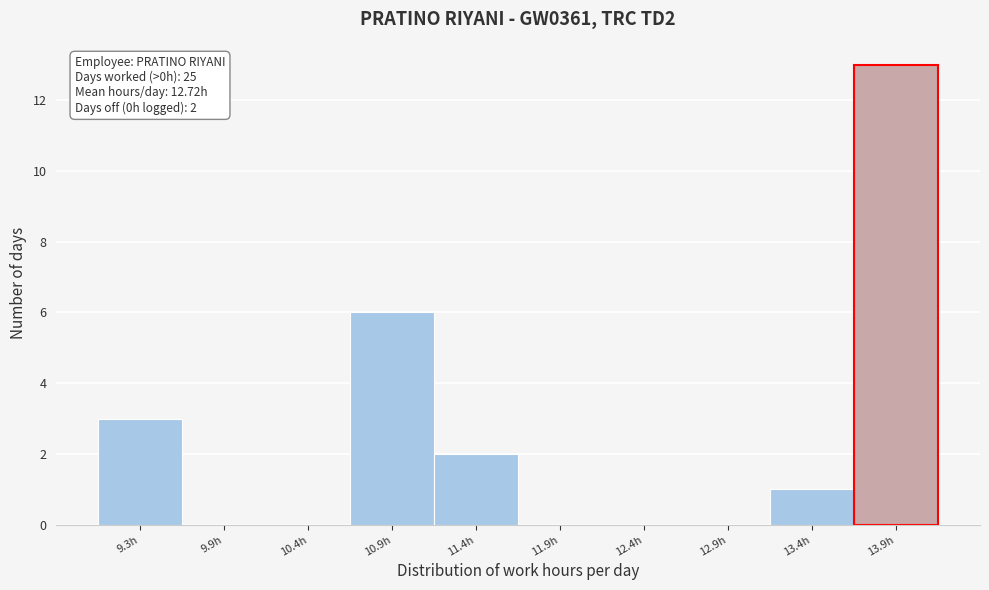

Reading left to right, list all the values displayed in this chart.

9.3h=3	9.9h=0	10.4h=0	10.9h=6	11.4h=2	11.9h=0	12.4h=0	12.9h=0	13.4h=1	13.9h=13